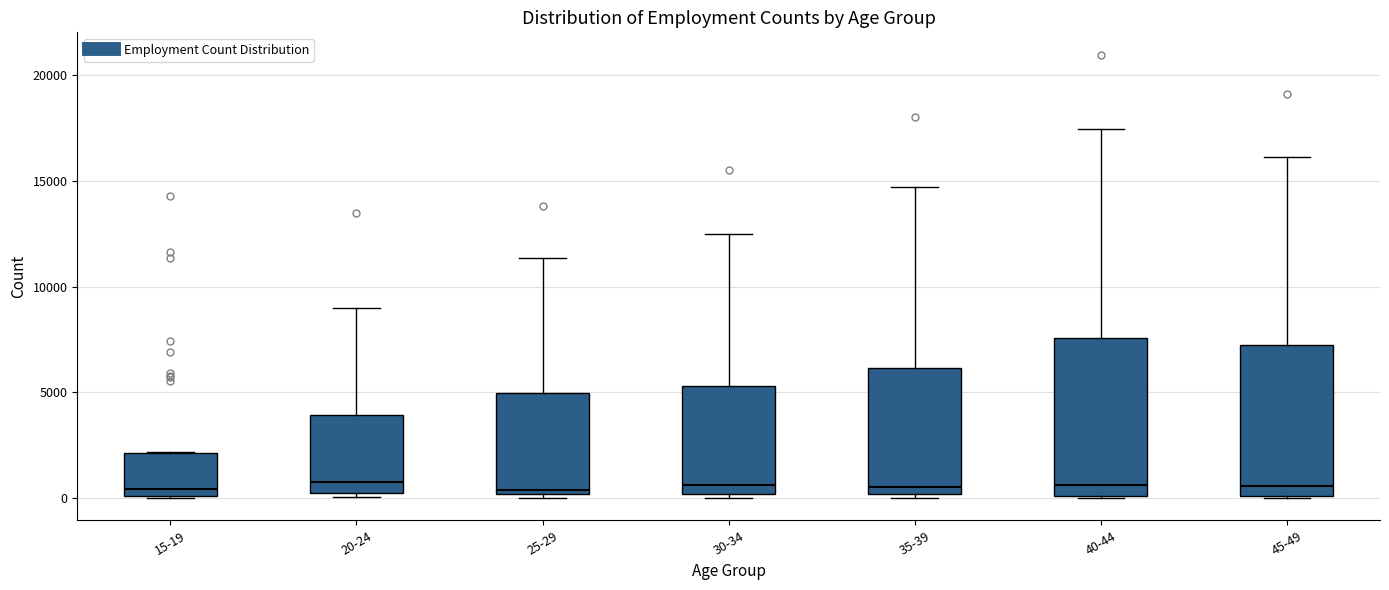

Where does the upper whisker of the box for 20-24 end on the y-axis? The values are not printed on the chart, so give them approximately, as read against the axis.

9000